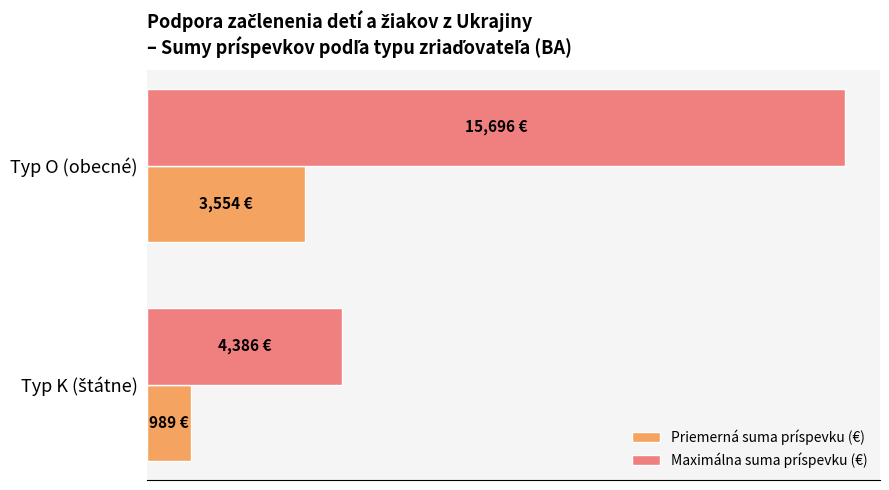

Count the Maximálna suma príspevku (€) values in the range 4386 to 15696.

2